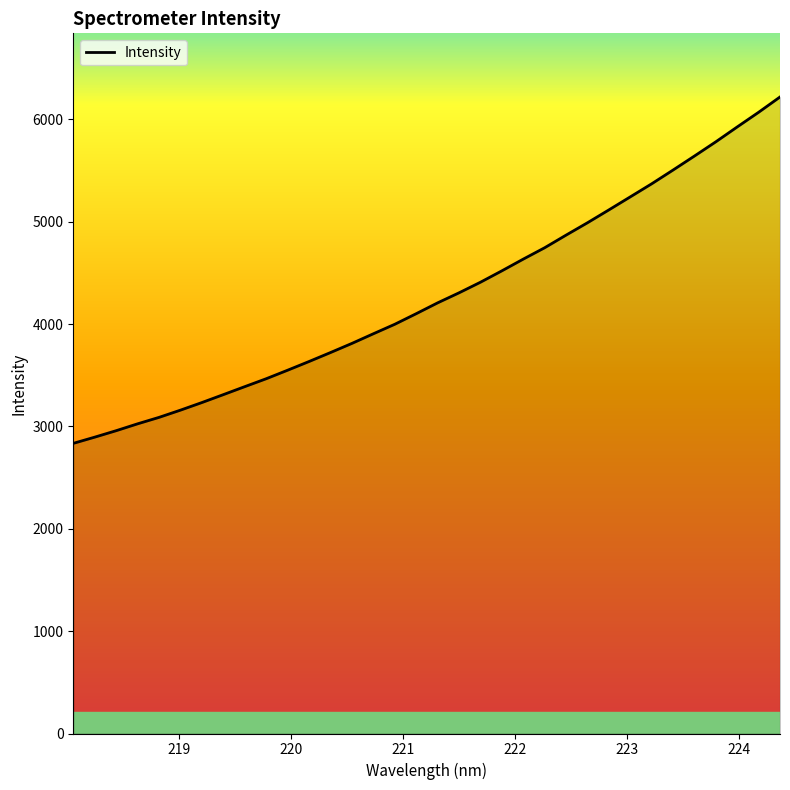

What is the greatest value displayed?

6218.0